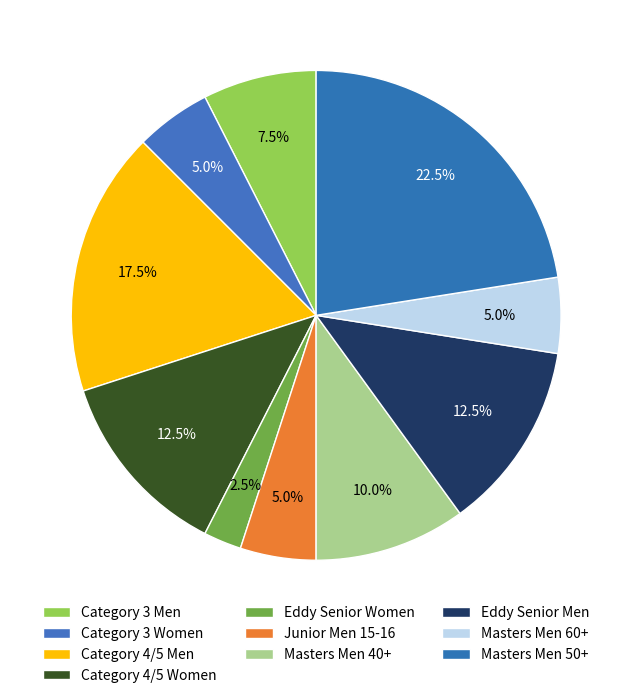

Count the number of slices in the pie.

10